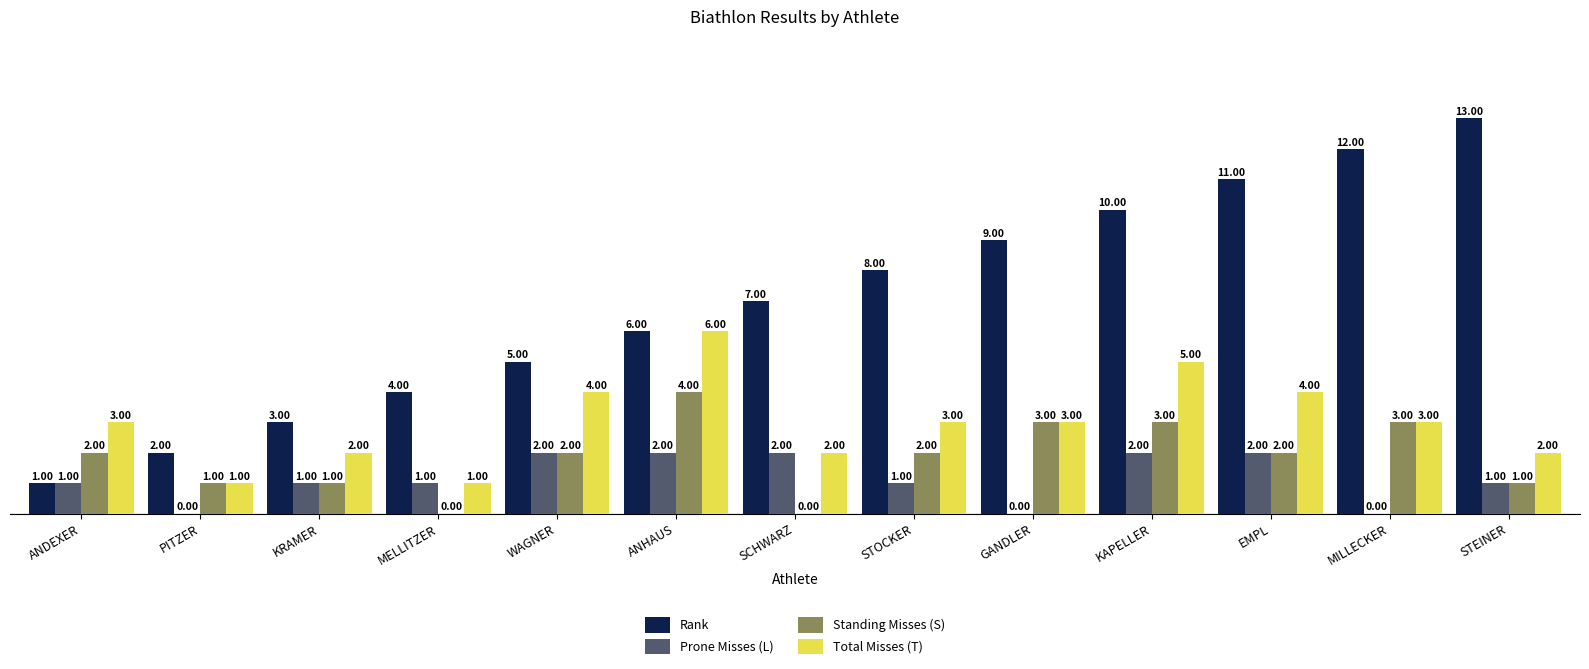

How many distinct data groups are displayed?

4